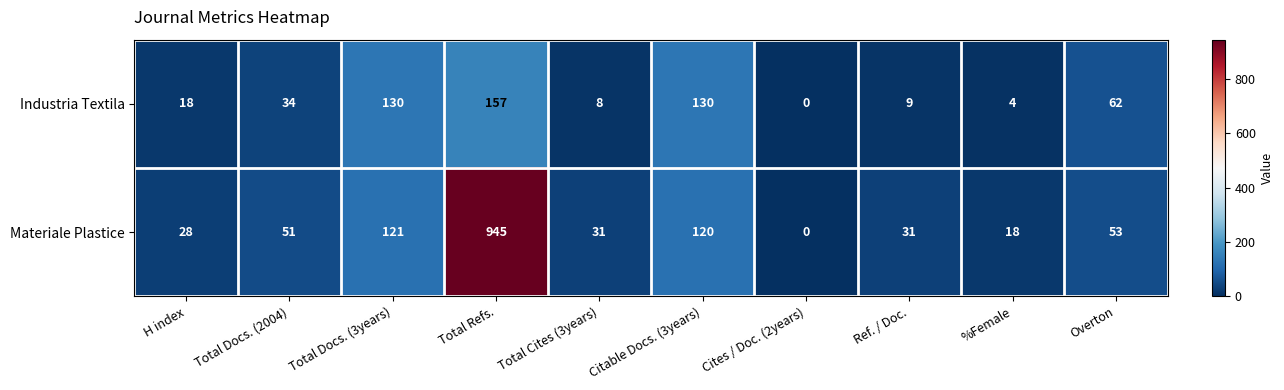

Which series has the largest total across all categories?

Materiale Plastice